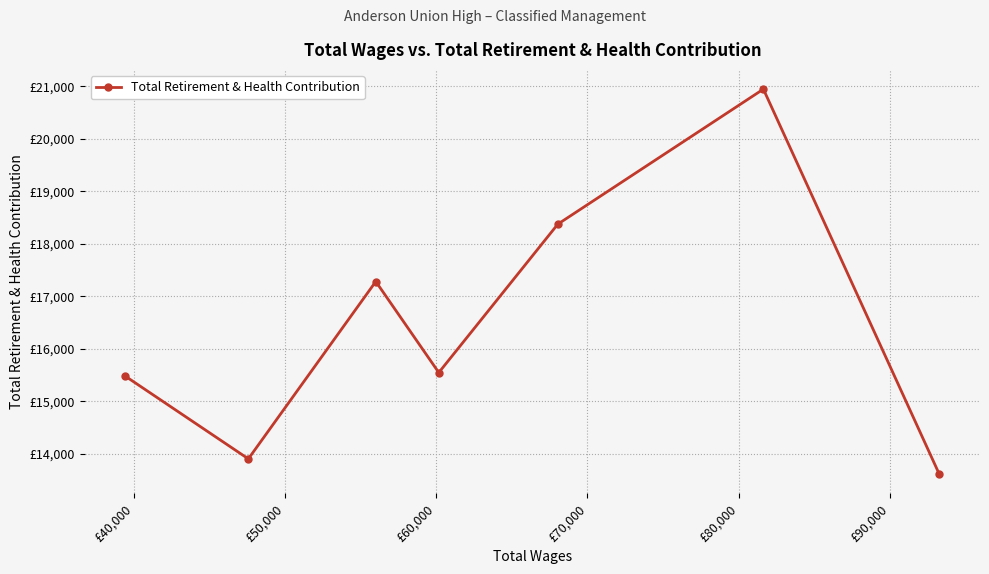

Does the chart have visible grid lines?

Yes